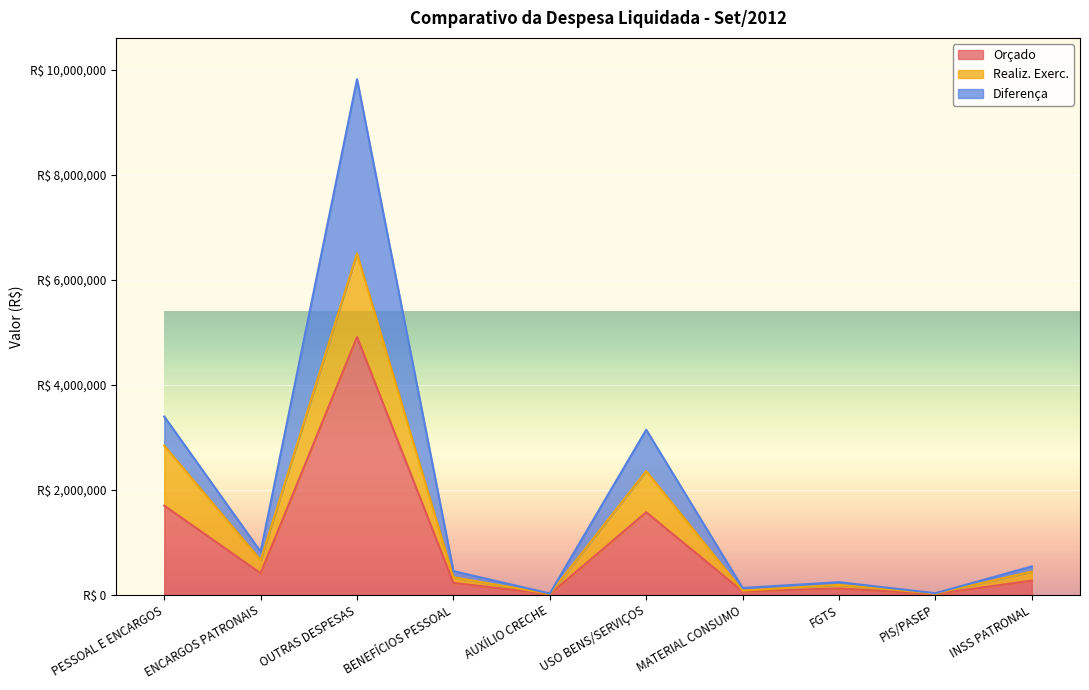

The Diferença series shows 171117 at BENEFÍCIOS PESSOAL. True or false?

False